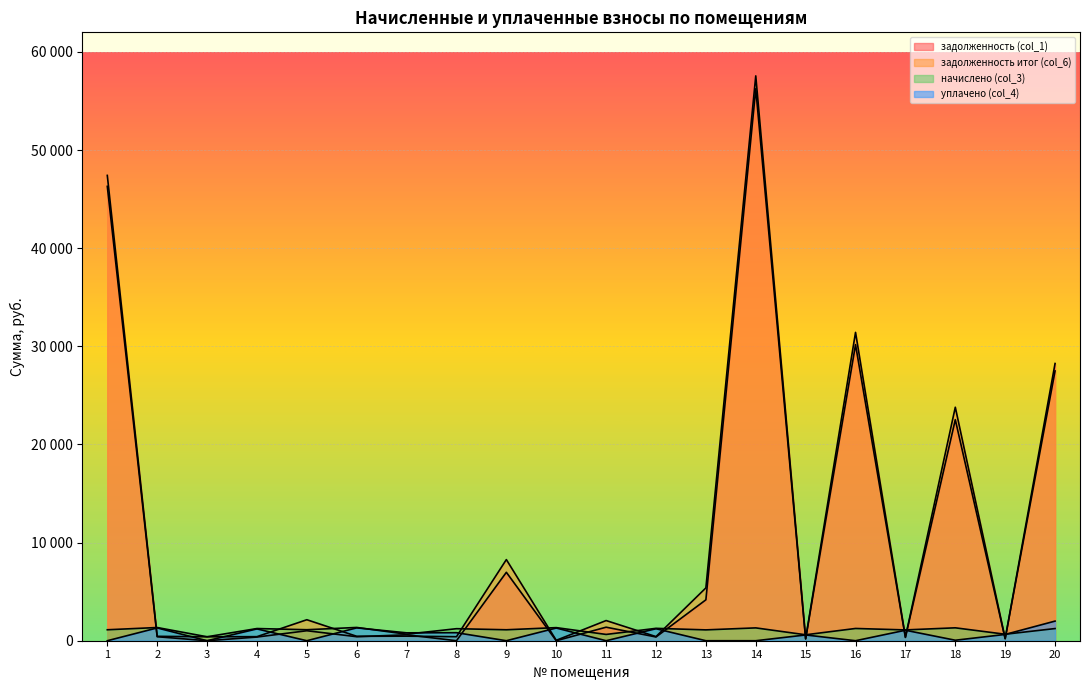

How many categories are shown in the chart?

20